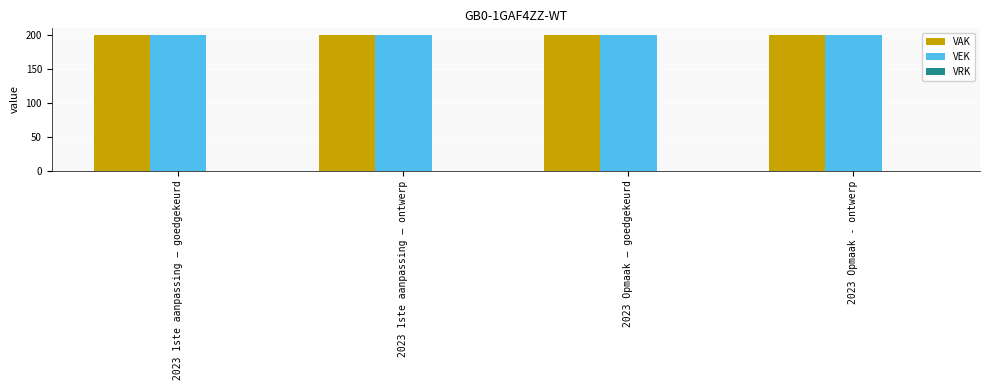

What is the label of the 4th bar from the left?

2023 Opmaak - ontwerp